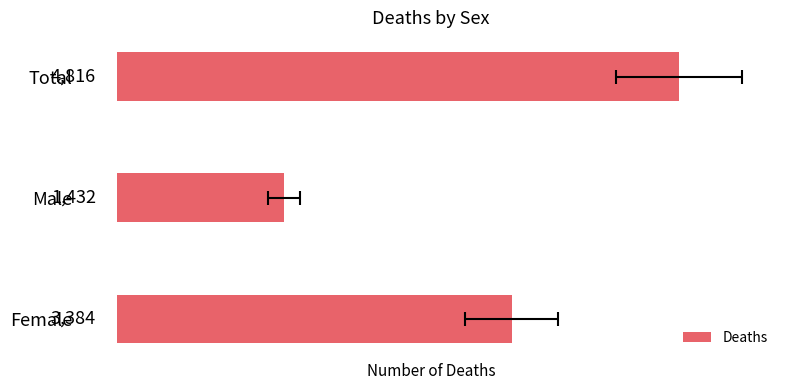

What is the smallest value displayed?

1431.8